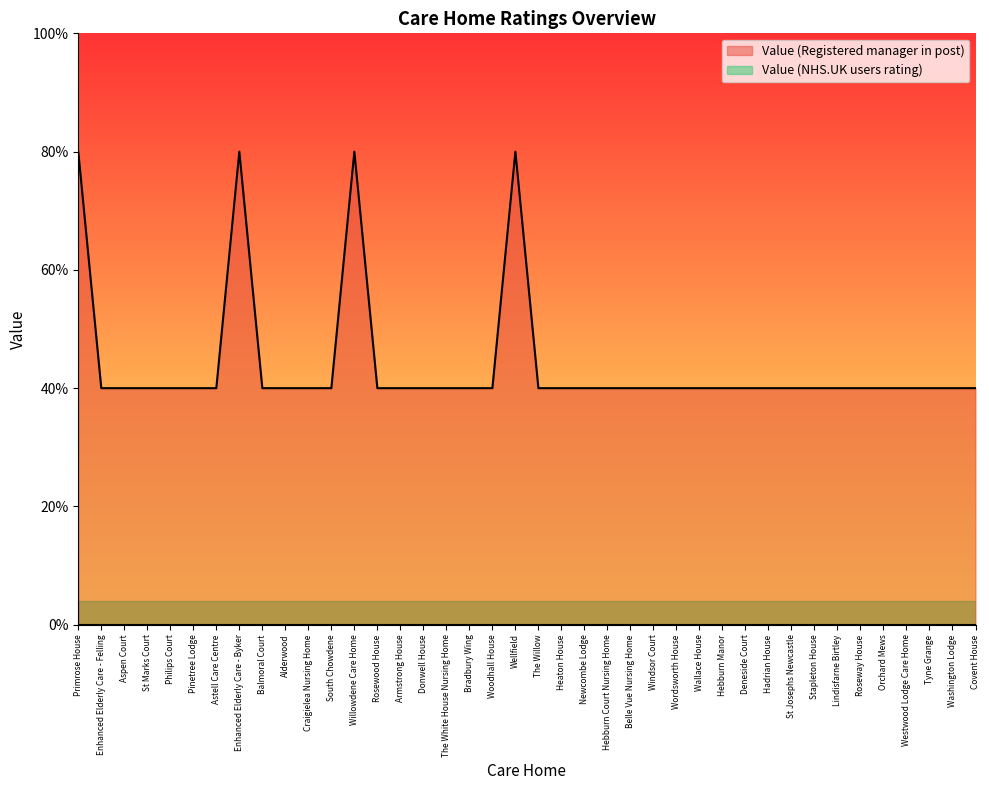

Reading right to left, list all the values displayed in this chart.

Covent House=1	Washington Lodge=1	Tyne Grange=1	Westwood Lodge Care Home=1	Orchard Mews=1	Roseway House=1	Lindisfarne Birtley=1	Stapleton House=1	St Josephs Newcastle=1	Hadrian House=1	Deneside Court=1	Hebburn Manor=1	Wallace House=1	Wordsworth House=1	Windsor Court=1	Belle Vue Nursing Home=1	Hebburn Court Nursing Home=1	Newcombe Lodge=1	Heaton House=1	The Willow=1	Wellfield=2	Woodhall House=1	Bradbury Wing=1	The White House Nursing Home=1	Donwell House=1	Armstrong House=1	Rosewood House=1	Willowdene Care Home=2	South Chowdene=1	Craigielea Nursing Home=1	Alderwood=1	Balmoral Court=1	Enhanced Elderly Care - Byker=2	Astell Care Centre=1	Pinetree Lodge=1	Philips Court=1	St Marks Court=1	Aspen Court=1	Enhanced Elderly Care - Felling=1	Primrose House=2